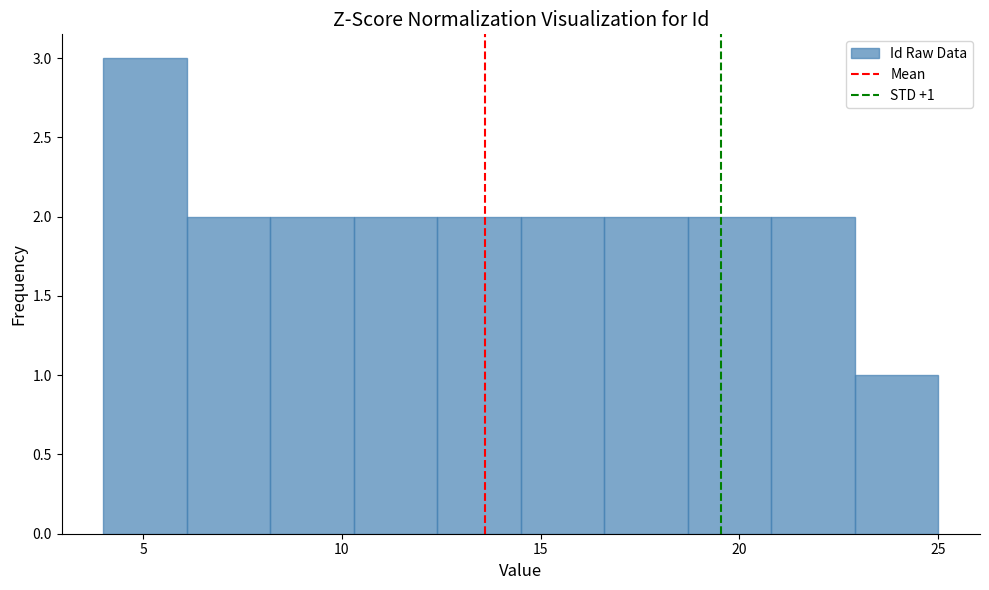

Which range on the x-axis has the tallest bar?

4.0 to 6.1